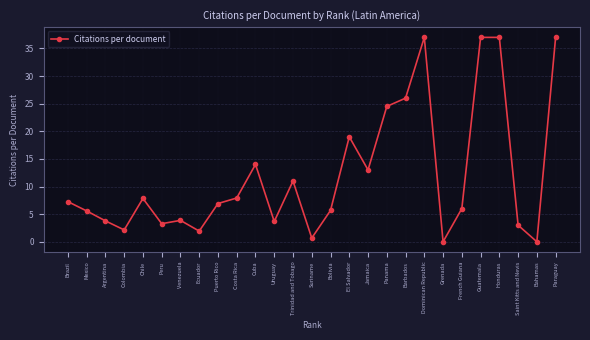

True or false: the data shows 7.3 at Brazil.

True